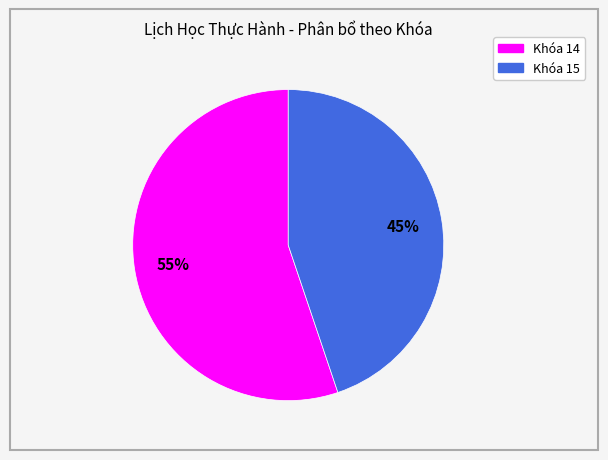

What percentage is the Khóa 14 slice, to the nearest percent?

55%